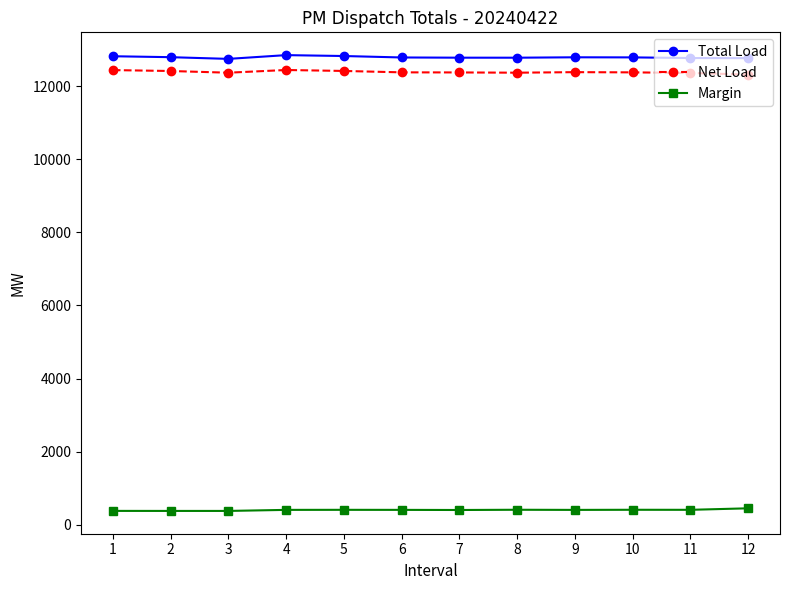

What are all the series names shown in the legend?

Total Load, Net Load, Margin